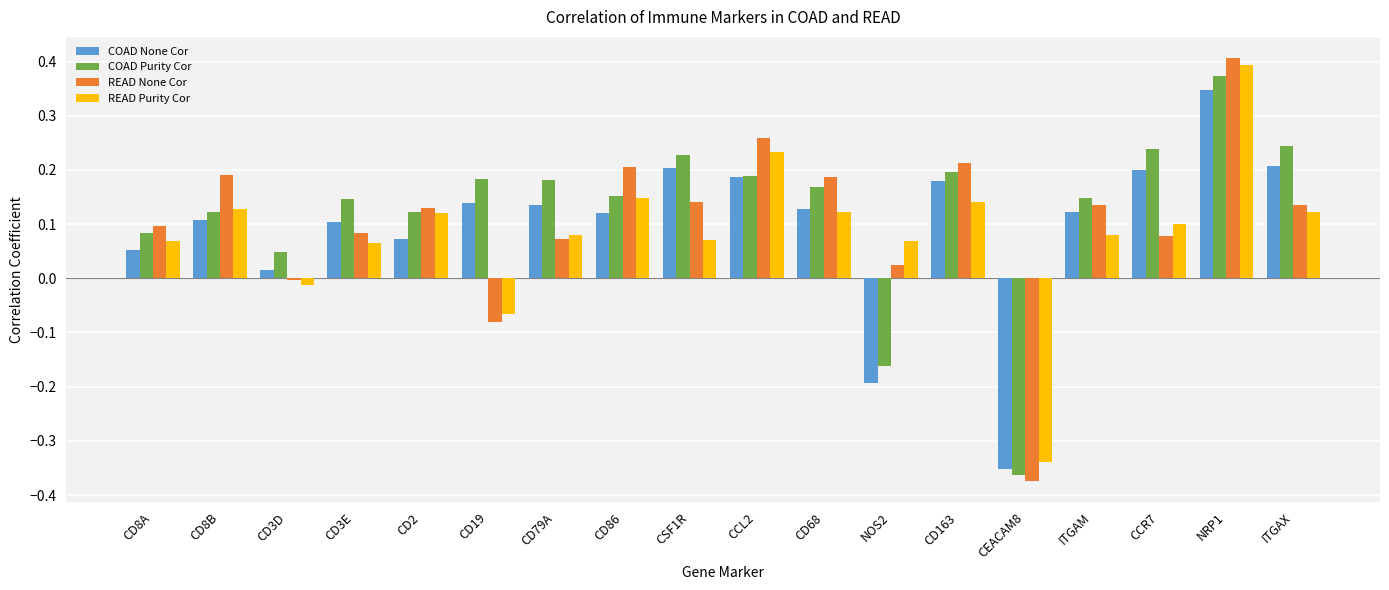

Count the number of data series in this chart.

4